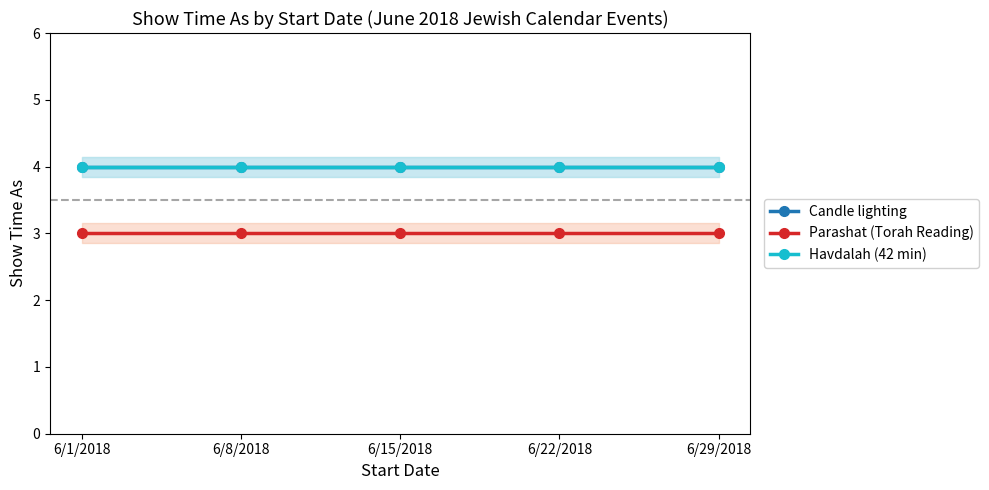

What value does the Candle lighting series have at 6/22/2018?

4